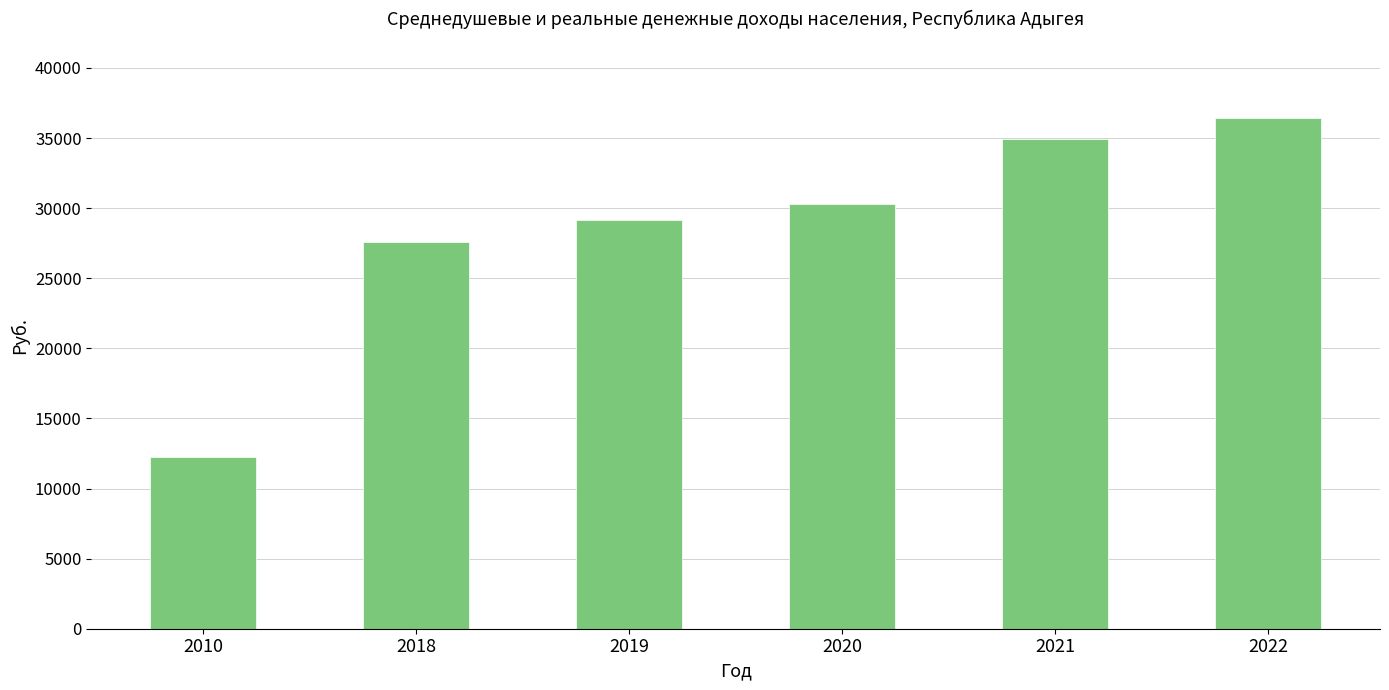

Rank the categories by value from highest to lowest.

2022, 2021, 2020, 2019, 2018, 2010